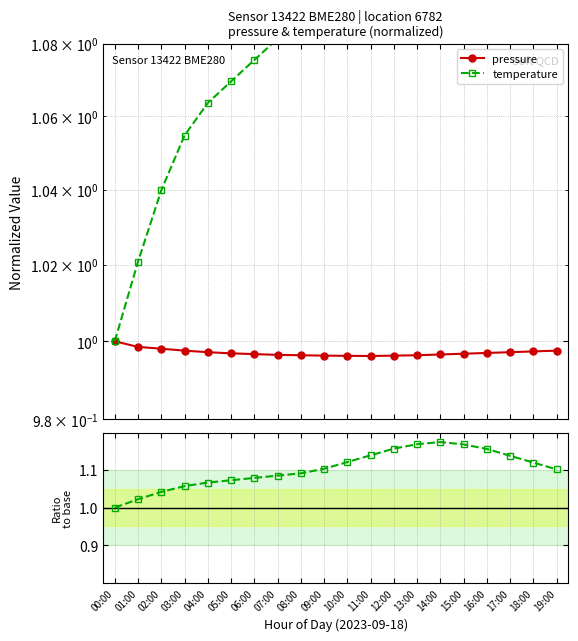

What is the approximate value of pressure at 07:00?

1.0